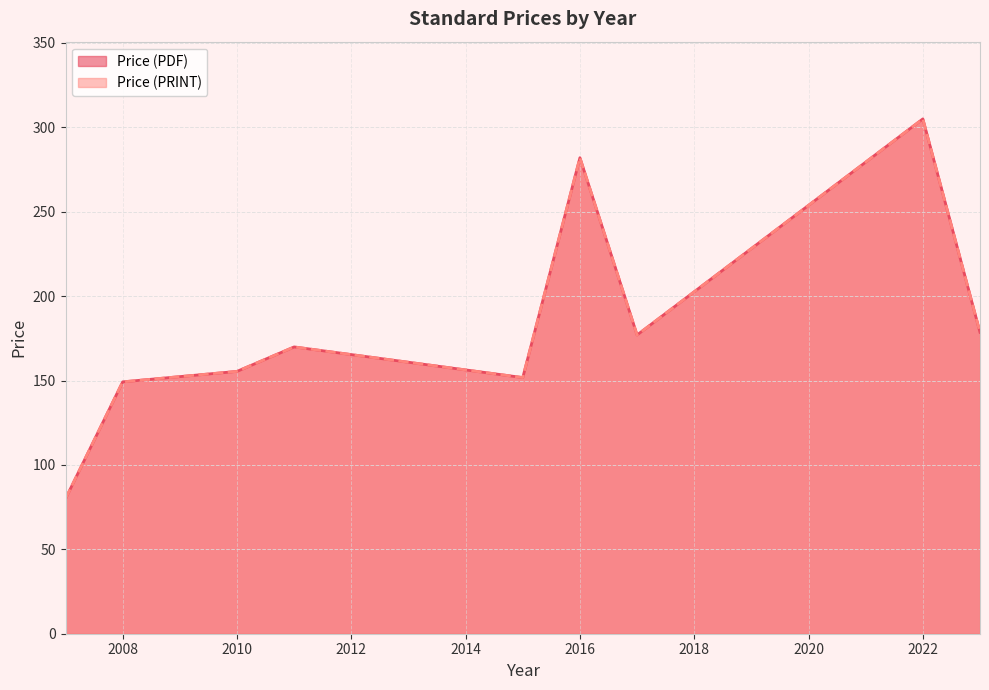

Does the chart display data point markers on the line(s)?

No